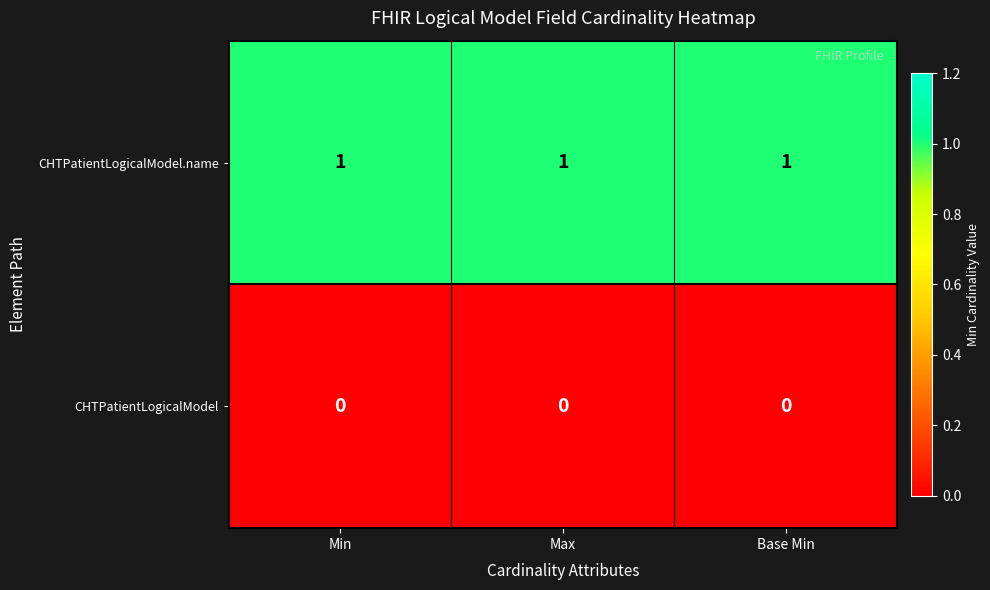

Is it true that CHTPatientLogicalModel.name equals 1 at Max?

True